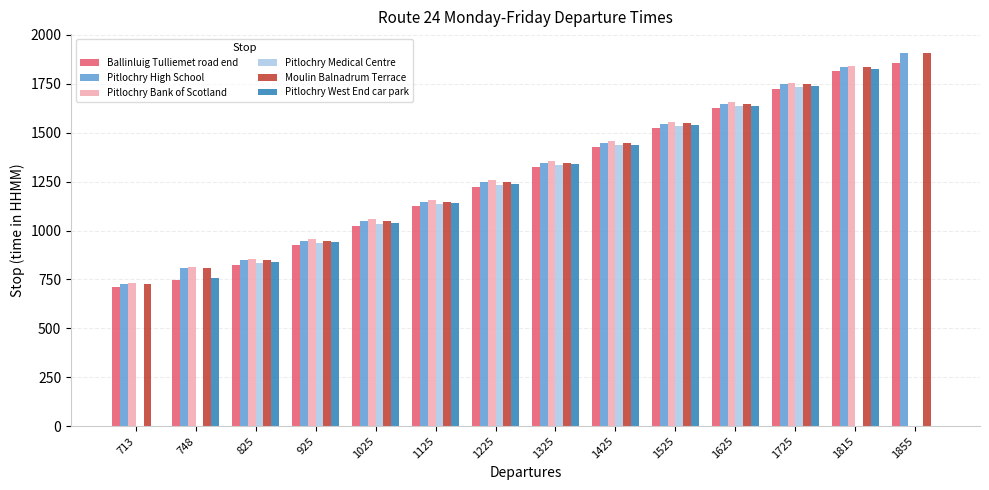

Is the value of Pitlochry Bank of Scotland at 748 greater than the value of Pitlochry Medical Centre at 1725?

No